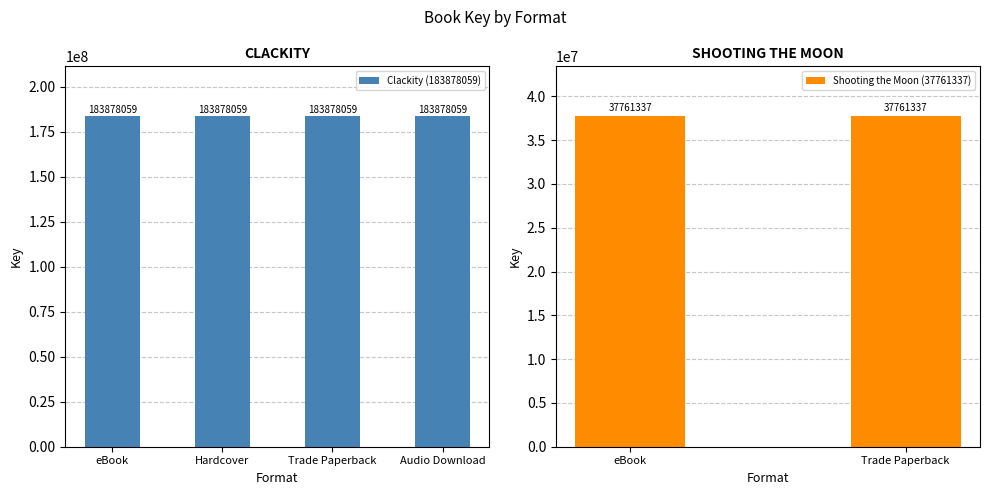

At which label is the value closest to 110819698?

eBook